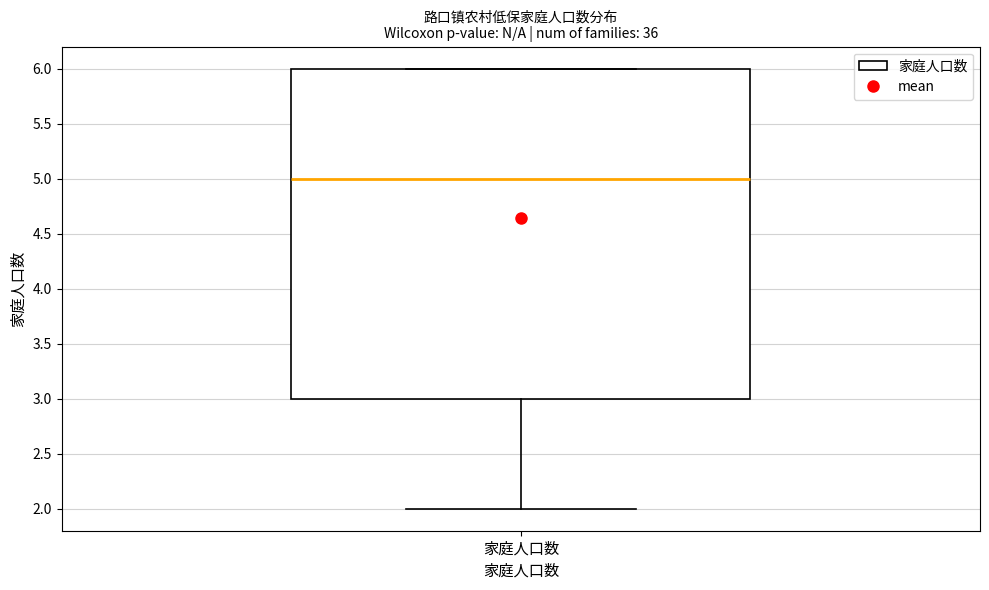

Transcribe this box plot: give where the median line is, the range the box spans, and where the two whiskers end, as read against the y-axis. The values are not printed on the chart, so give them approximately, as read against the axis.

median 5, box 3 to 6, whiskers 2 to 6